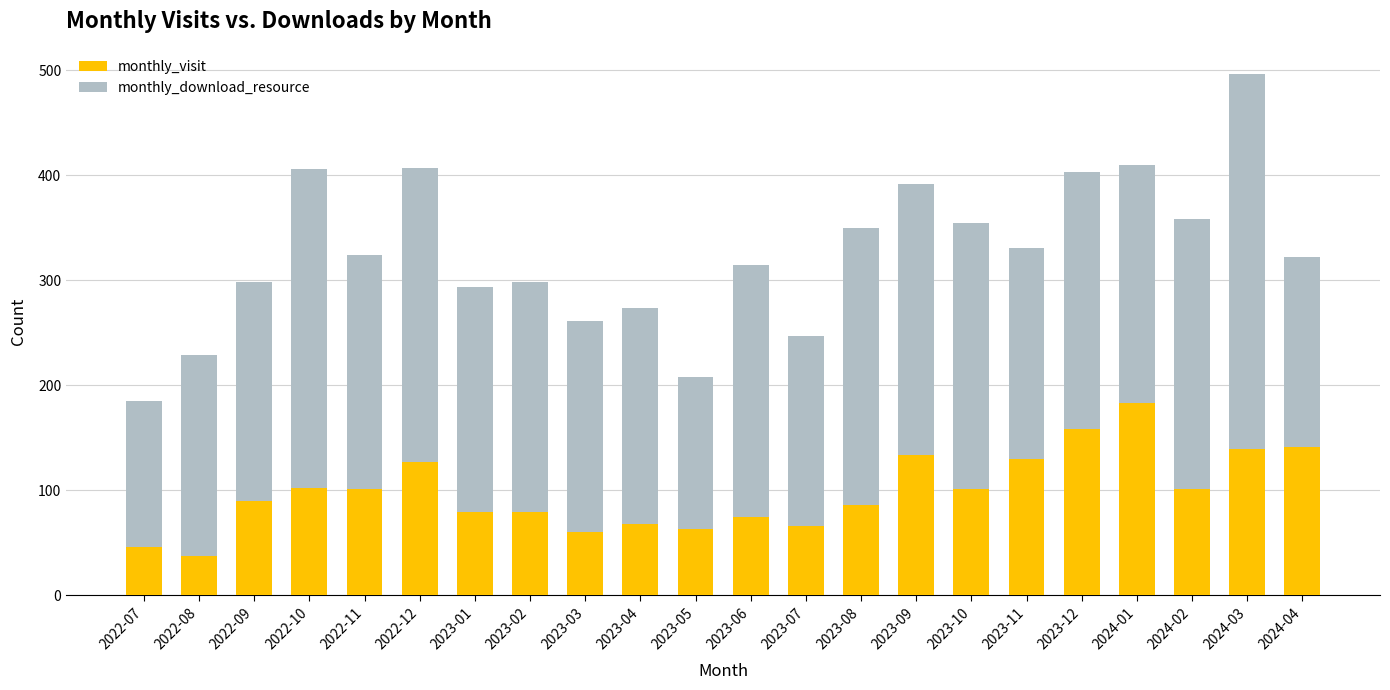

What is the difference between the maximum and minimum values in the monthly_visit series?

146